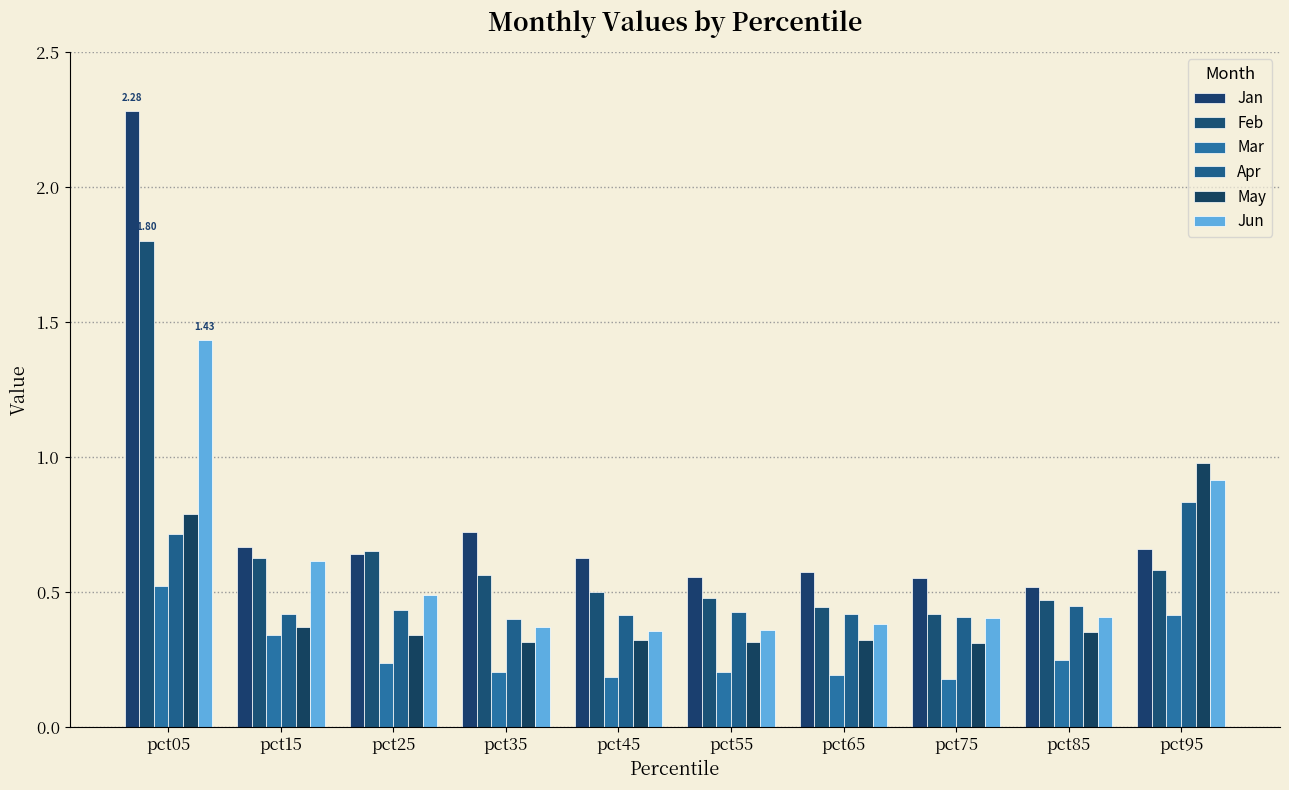

Reading left to right, what are all the values shown in this chart?

Jan: pct05=2.3	pct15=0.7	pct25=0.6	pct35=0.7	pct45=0.6	pct55=0.6	pct65=0.6	pct75=0.6	pct85=0.5	pct95=0.7
Feb: pct05=1.8	pct15=0.6	pct25=0.7	pct35=0.6	pct45=0.5	pct55=0.5	pct65=0.4	pct75=0.4	pct85=0.5	pct95=0.6
Mar: pct05=0.5	pct15=0.3	pct25=0.2	pct35=0.2	pct45=0.2	pct55=0.2	pct65=0.2	pct75=0.2	pct85=0.2	pct95=0.4
Apr: pct05=0.7	pct15=0.4	pct25=0.4	pct35=0.4	pct45=0.4	pct55=0.4	pct65=0.4	pct75=0.4	pct85=0.4	pct95=0.8
May: pct05=0.8	pct15=0.4	pct25=0.3	pct35=0.3	pct45=0.3	pct55=0.3	pct65=0.3	pct75=0.3	pct85=0.4	pct95=1.0
Jun: pct05=1.4	pct15=0.6	pct25=0.5	pct35=0.4	pct45=0.4	pct55=0.4	pct65=0.4	pct75=0.4	pct85=0.4	pct95=0.9